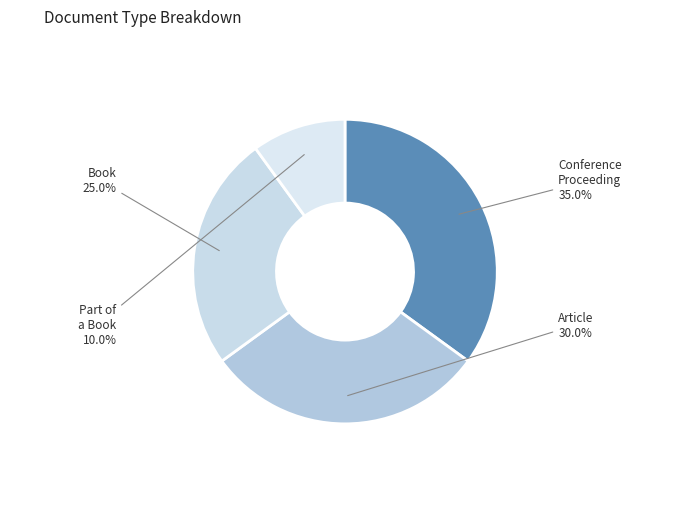

To the nearest percent, what is the difference between the largest and smallest slice percentages?

25%